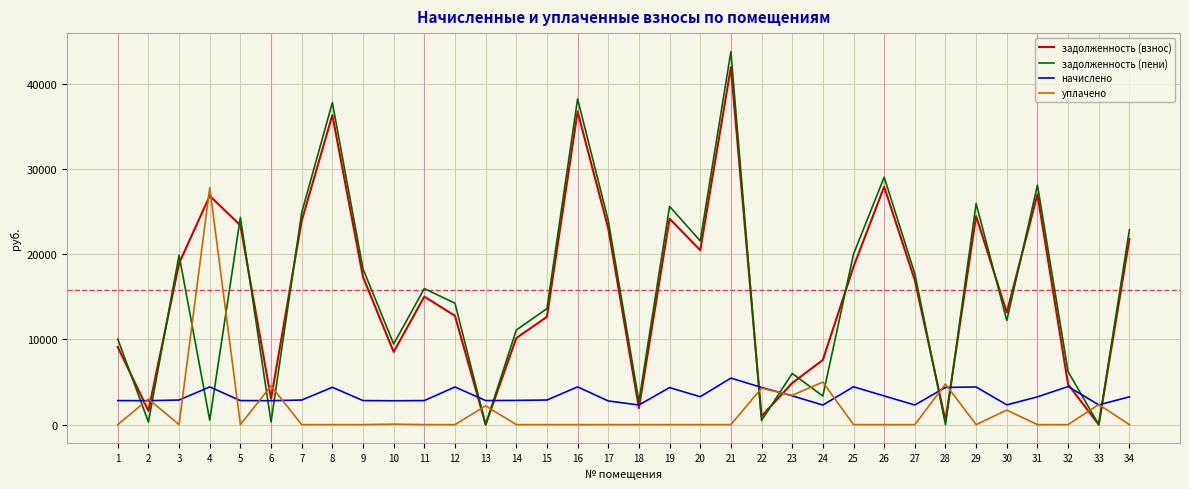

What is the difference between the highest and lowest values at 27?

17722.9